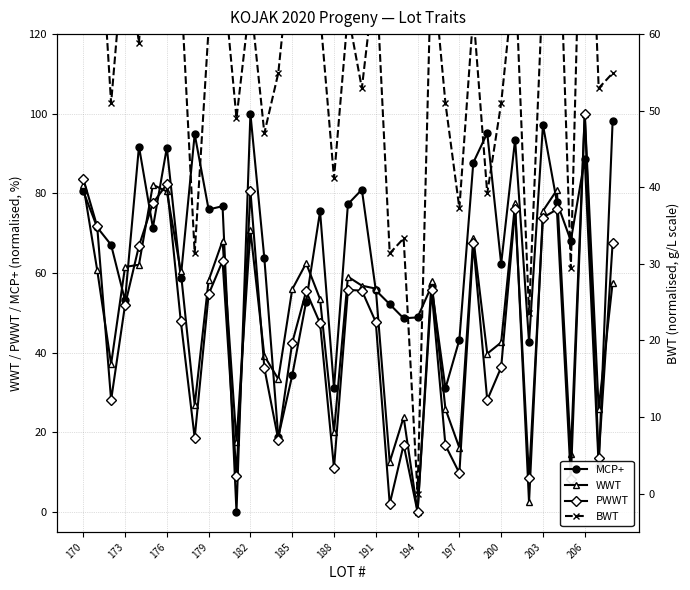

What is the highest value of the MCP+ series?

100.0